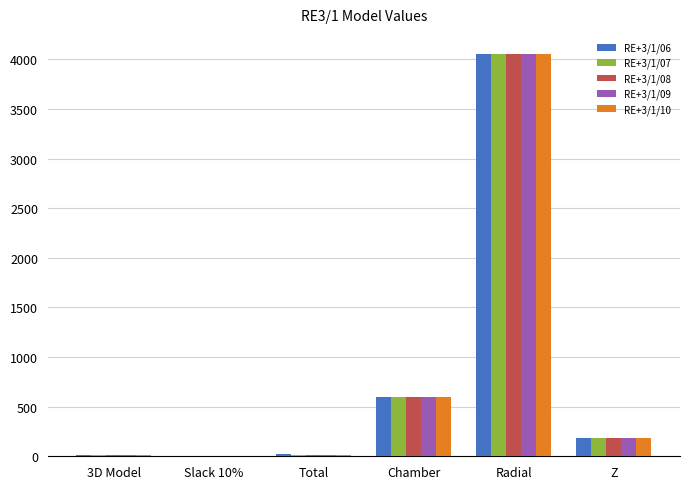

What is the total value across all series at Chamber?

3000.0